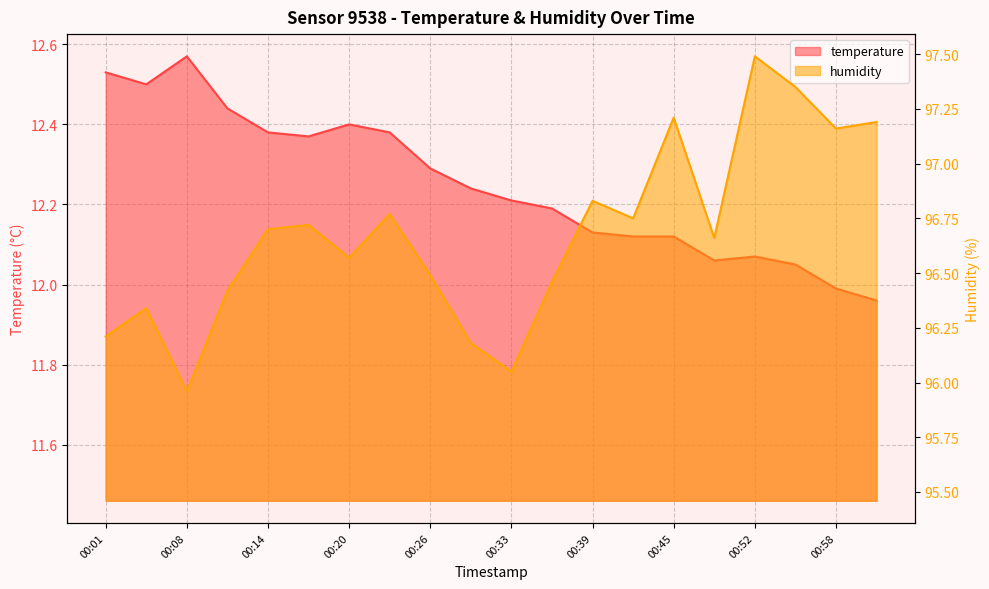

The value of temperature at 00:39 is 6.2. True or false?

False